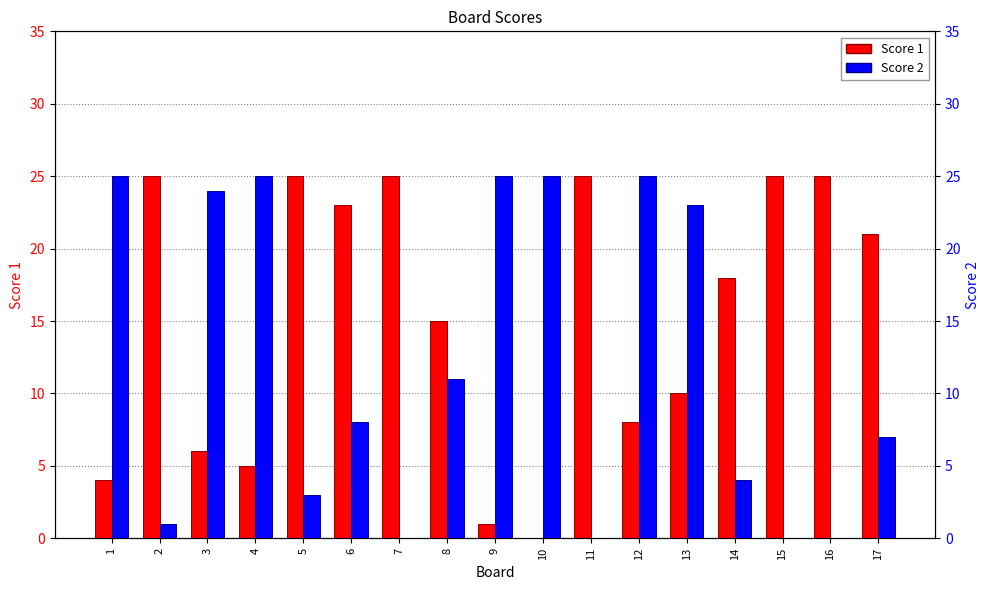

What is the average value of the Score 2 series?

12